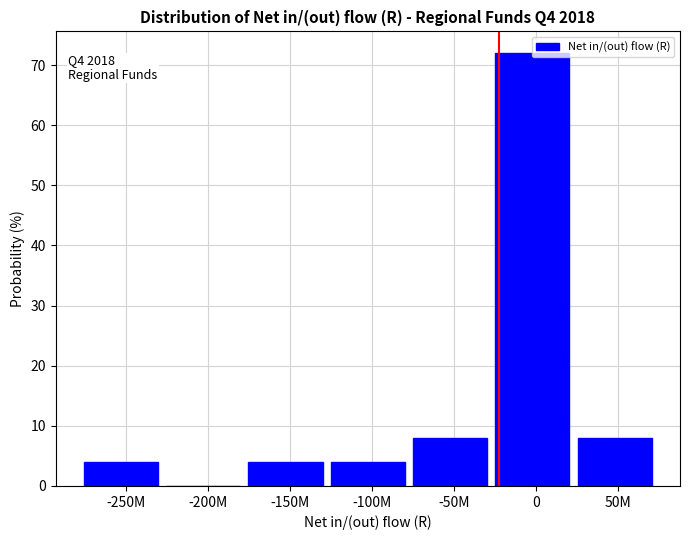

The value at -250M is 4. True or false?

True